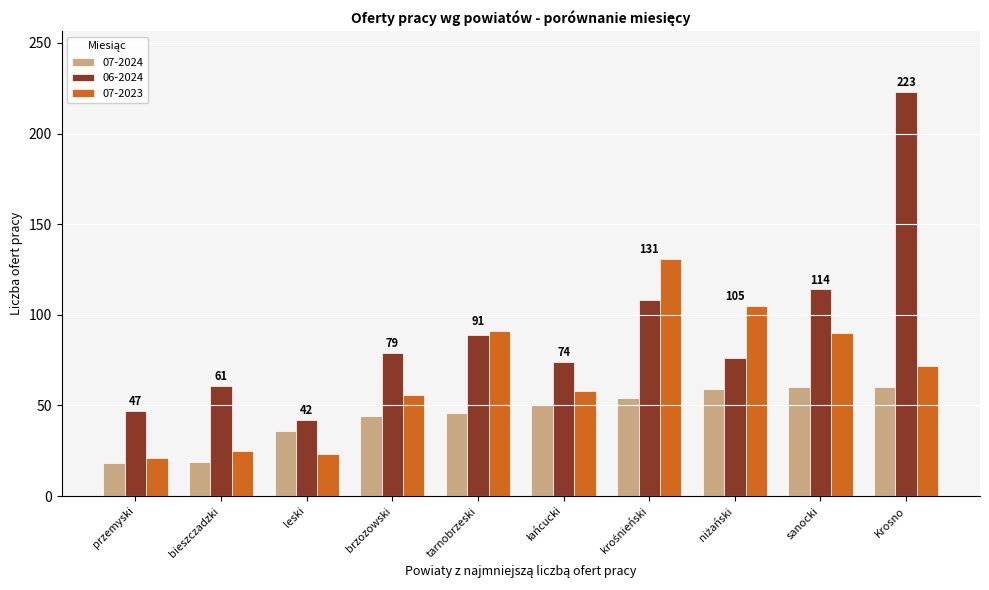

What is the average value of the 06-2024 series?

91